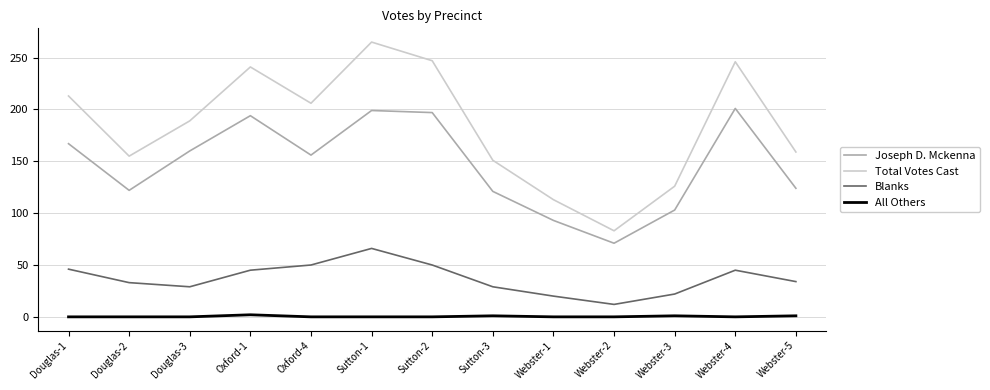

True or false: Total Votes Cast has a value of 309 at Douglas-3.

False